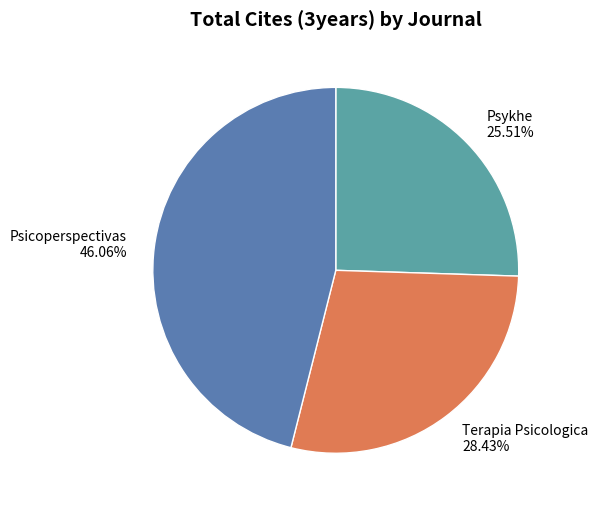

How many segments does this pie chart have?

3